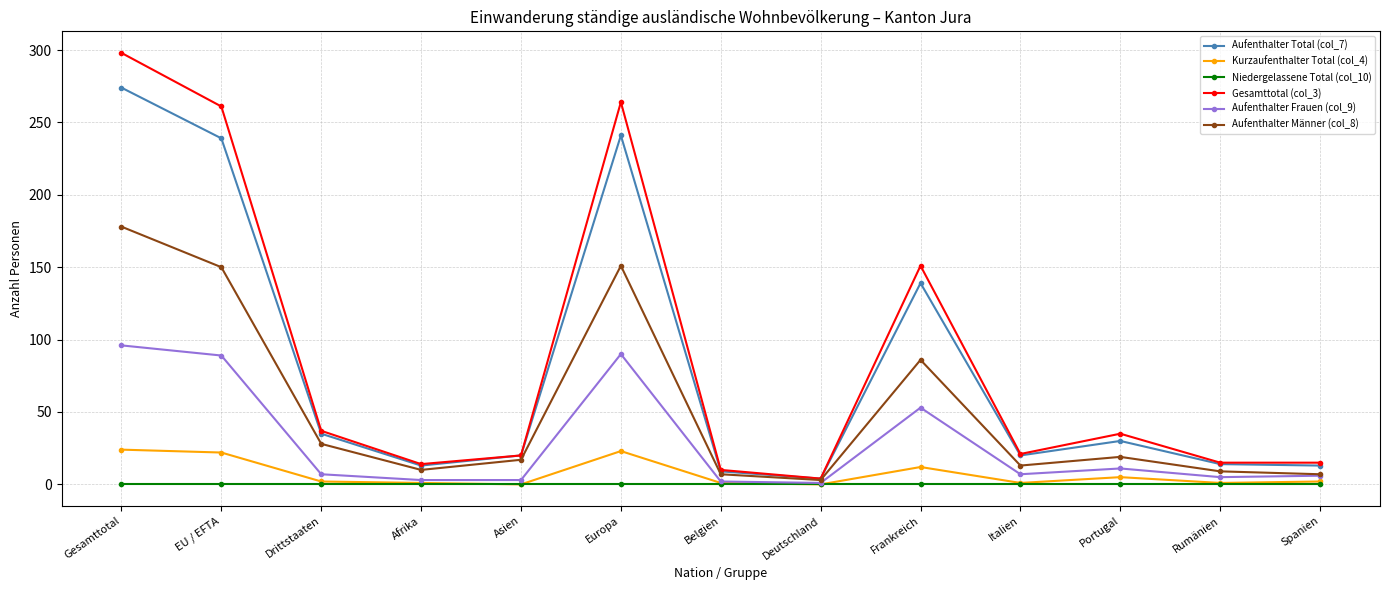

Read the Aufenthalter Männer (col_8) value at Italien.

13